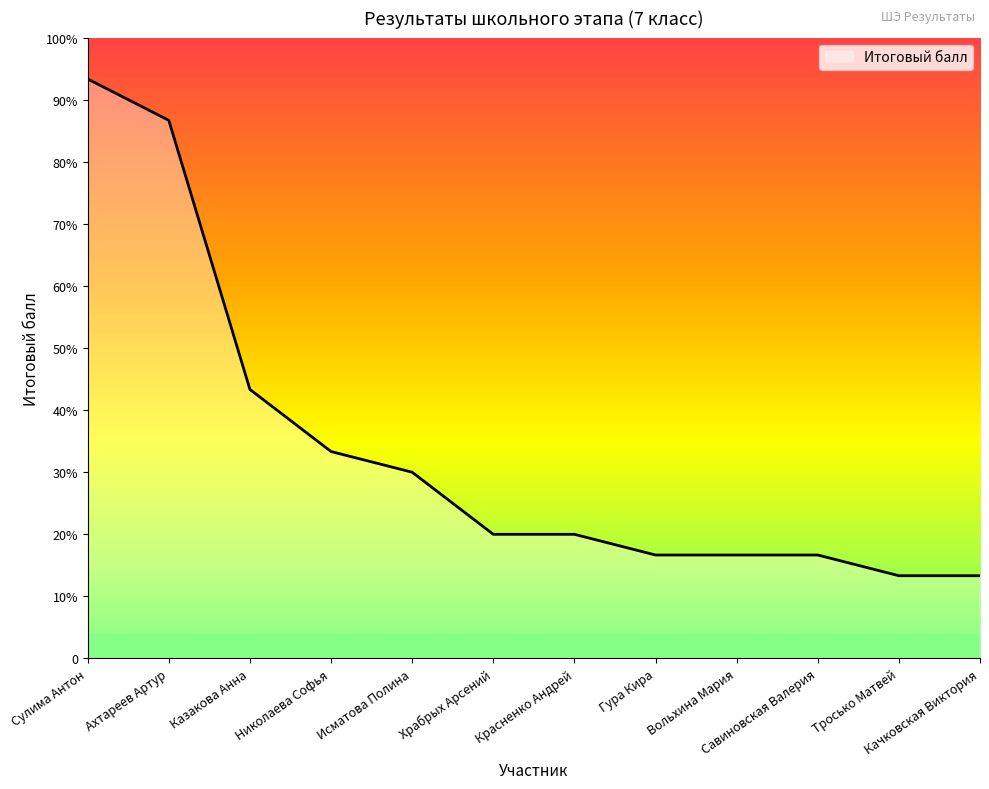

Reading left to right, extract all data points from this chart.

28	26	13	10	9	6	6	5	5	5	4	4